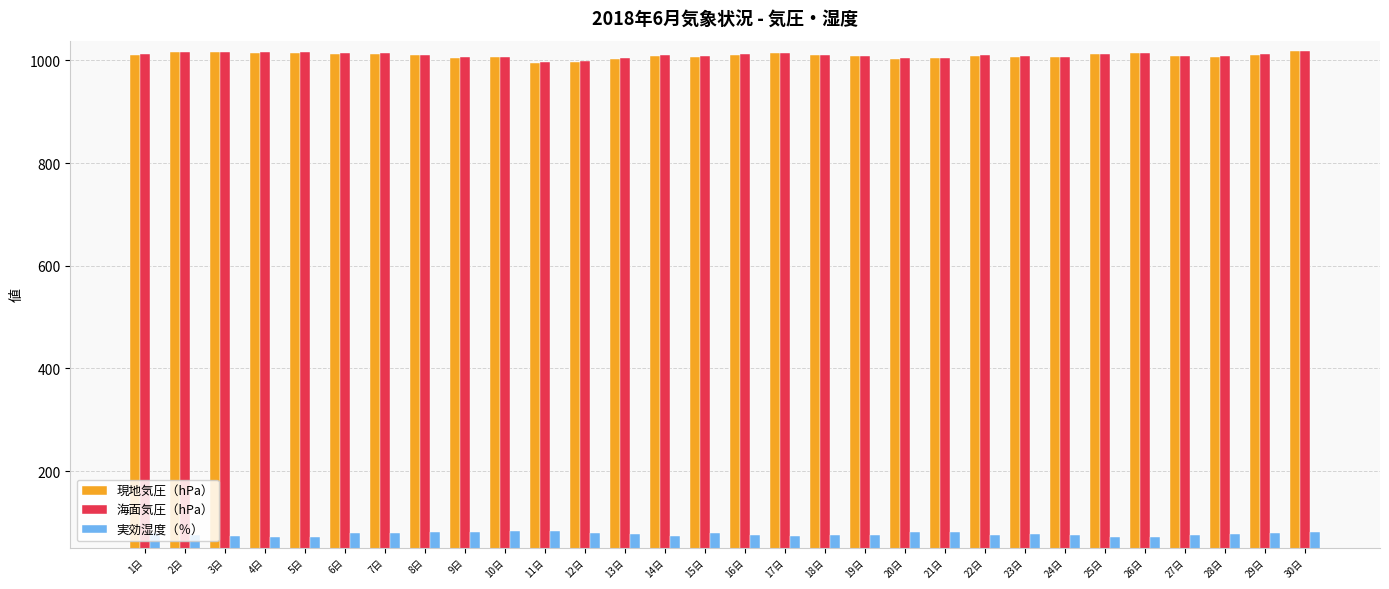

What is the difference between the highest and lowest values at 15日?

929.3